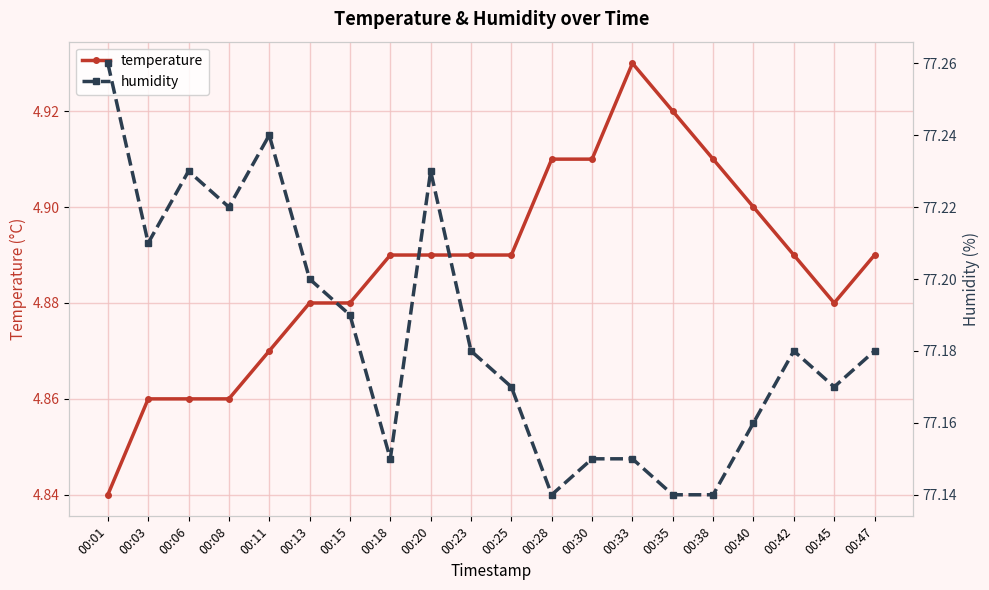

Which has a higher value, 00:28 or 00:25?

00:28